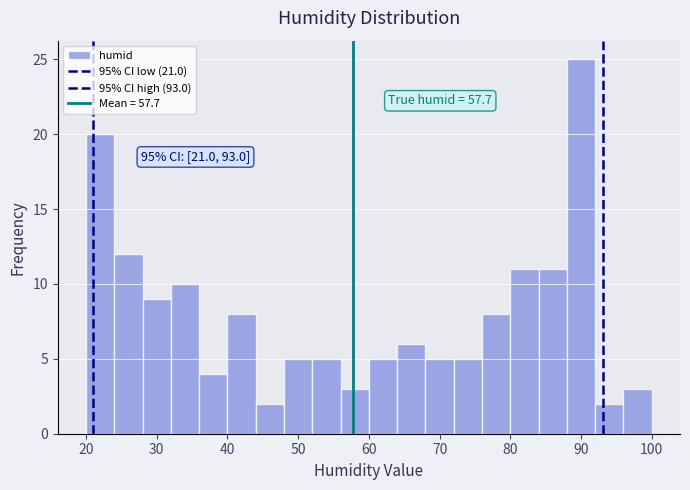

Over which range of the x-axis is the bar tallest?

88 to 92